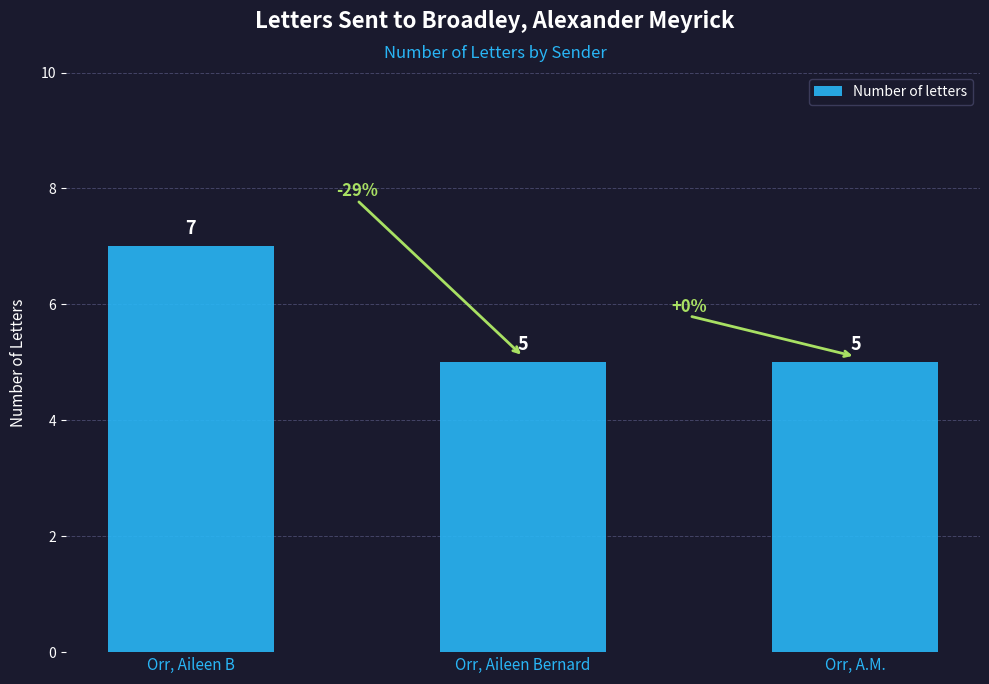

What is the smallest value displayed?

5